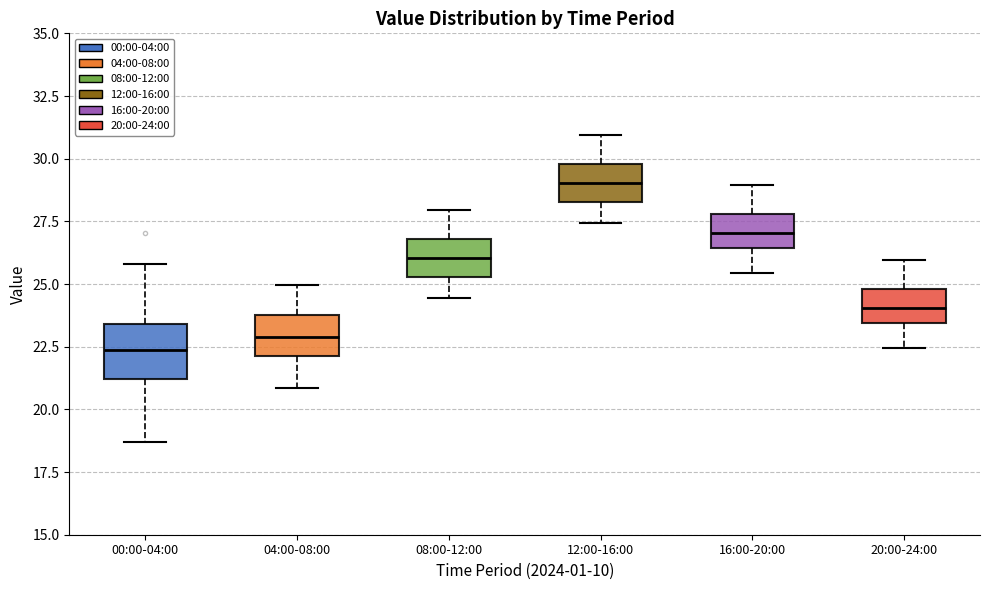

Which box is the tallest, from its lower edge to its upper edge?

00:00-04:00